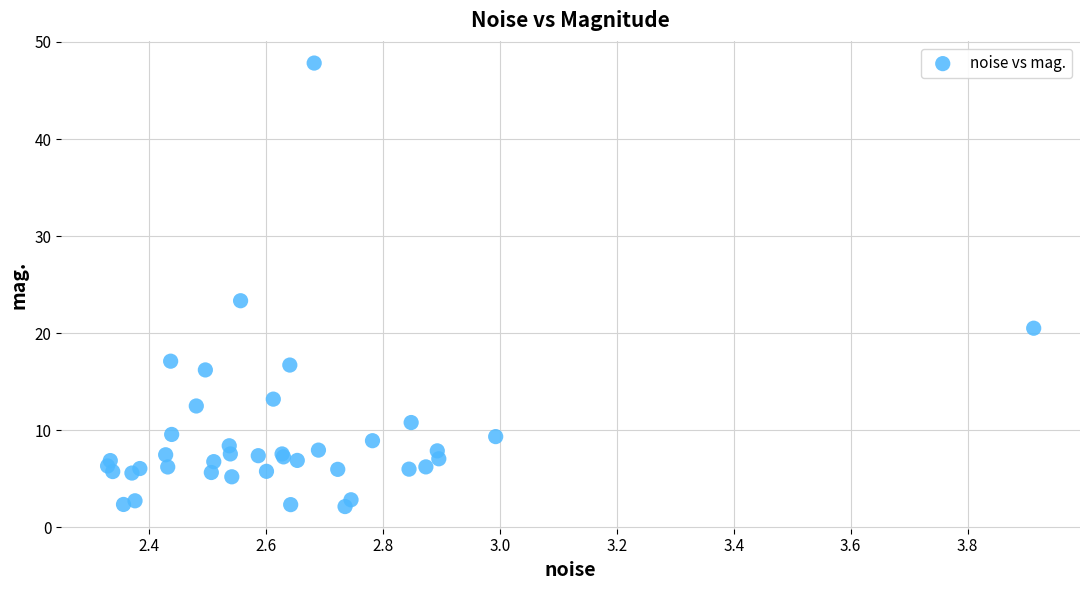

What Y value in the scatter plot is closest to 24?

23.3